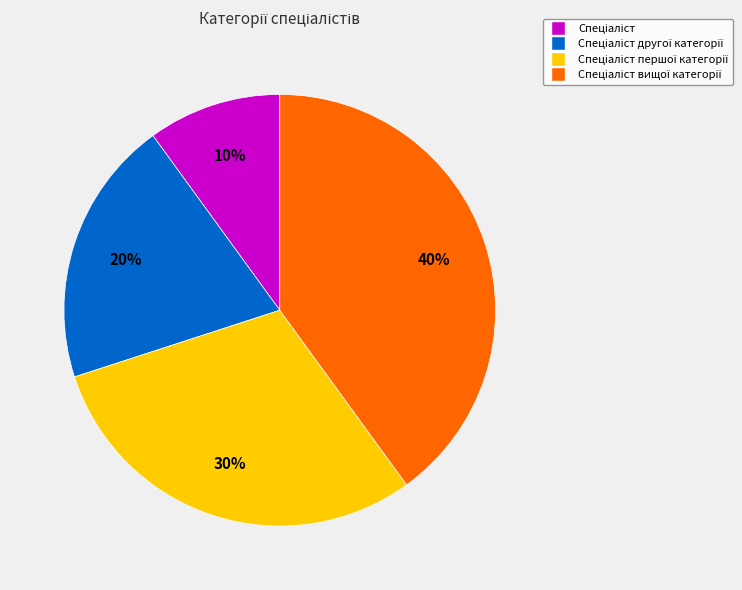

To the nearest percent, what is the difference between the largest and smallest slice percentages?

30%